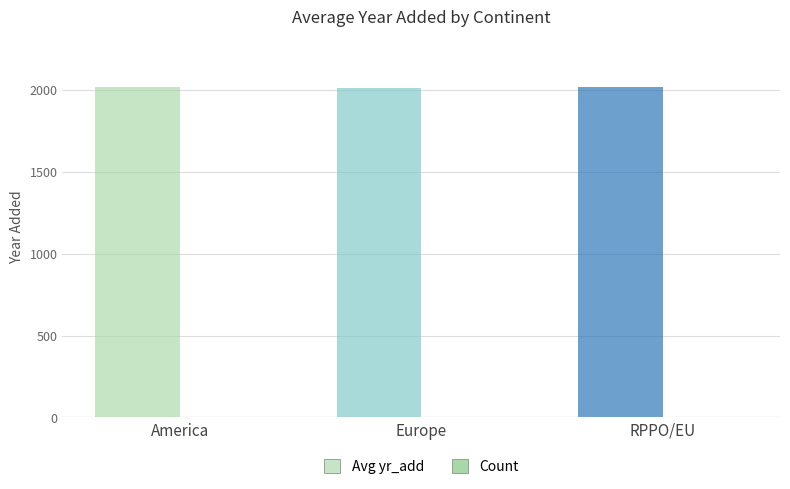

What is the label of the 2nd bar from the right?

Europe